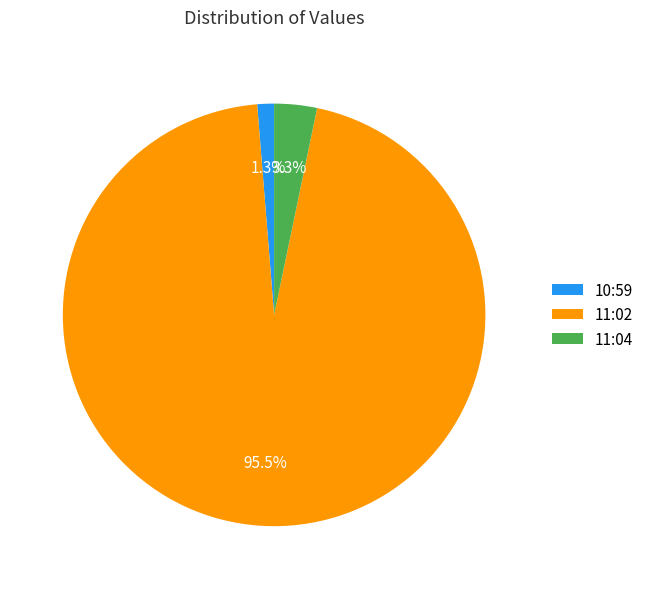

What percentage do 11:04 and 11:02 together represent?

98.7%